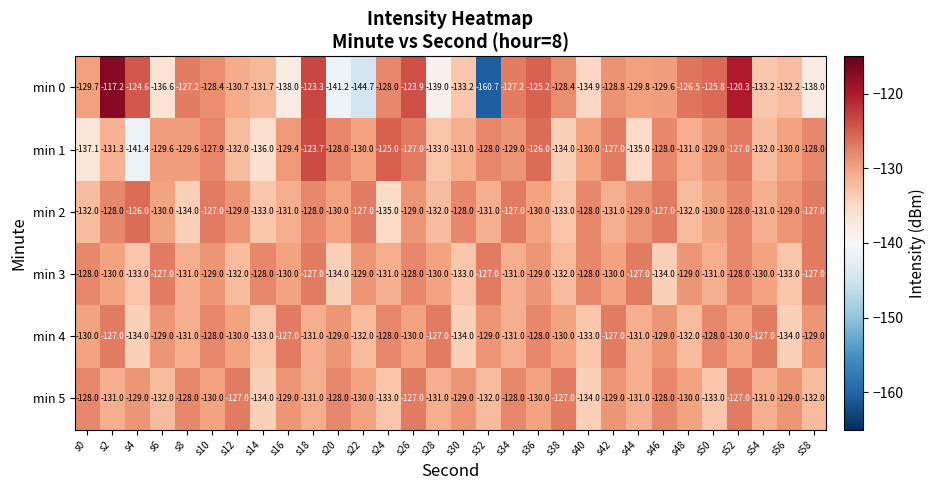

Rank the series at s6 from highest to lowest value.

min 3, min 4, min 1, min 2, min 5, min 0